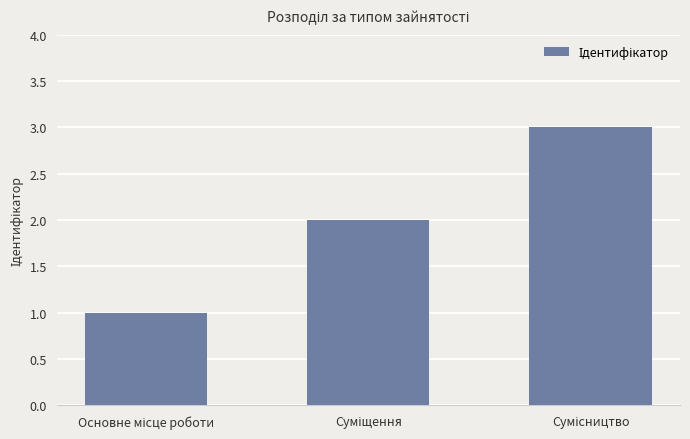

What is the sum of all values?

6